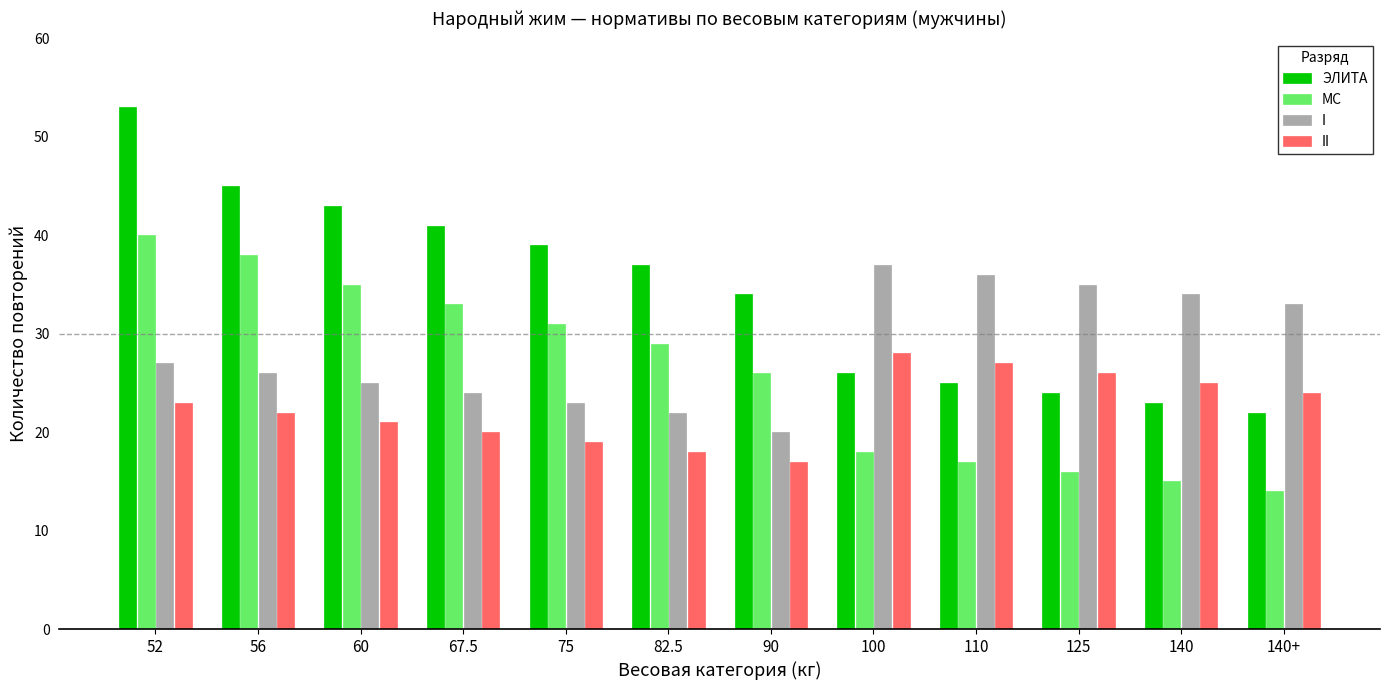

What is the label of the 9th bar from the right?

67.5